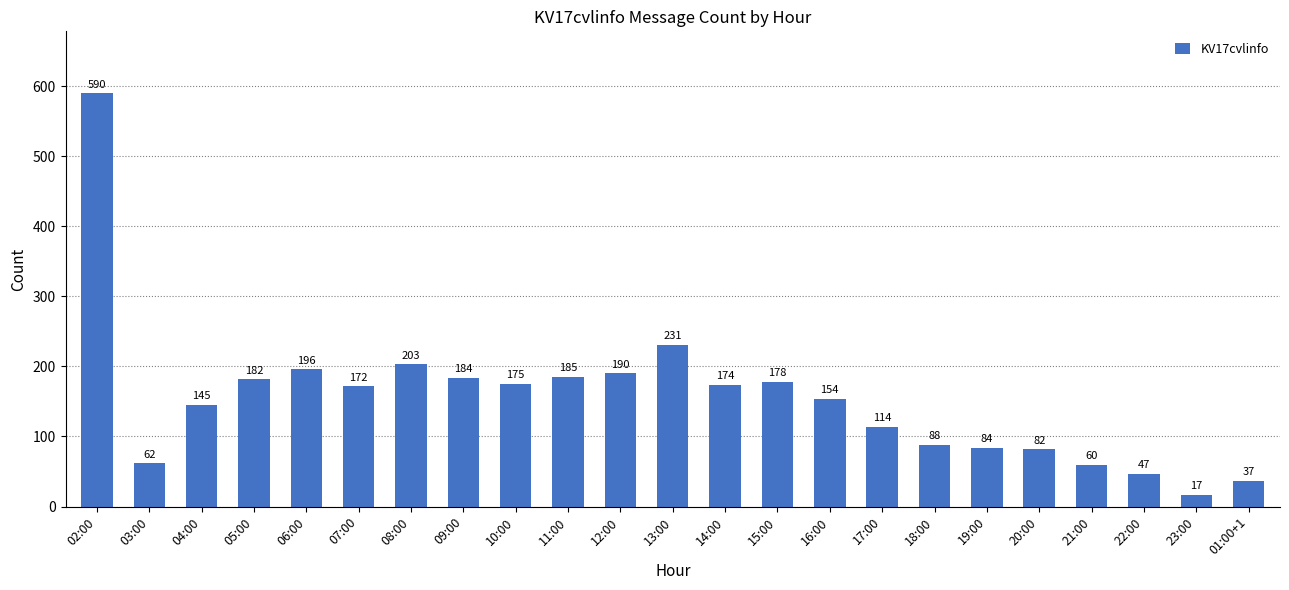

List the labels in order of value, largest first.

02:00, 13:00, 08:00, 06:00, 12:00, 11:00, 09:00, 05:00, 15:00, 10:00, 14:00, 07:00, 16:00, 04:00, 17:00, 18:00, 19:00, 20:00, 03:00, 21:00, 22:00, 01:00+1, 23:00